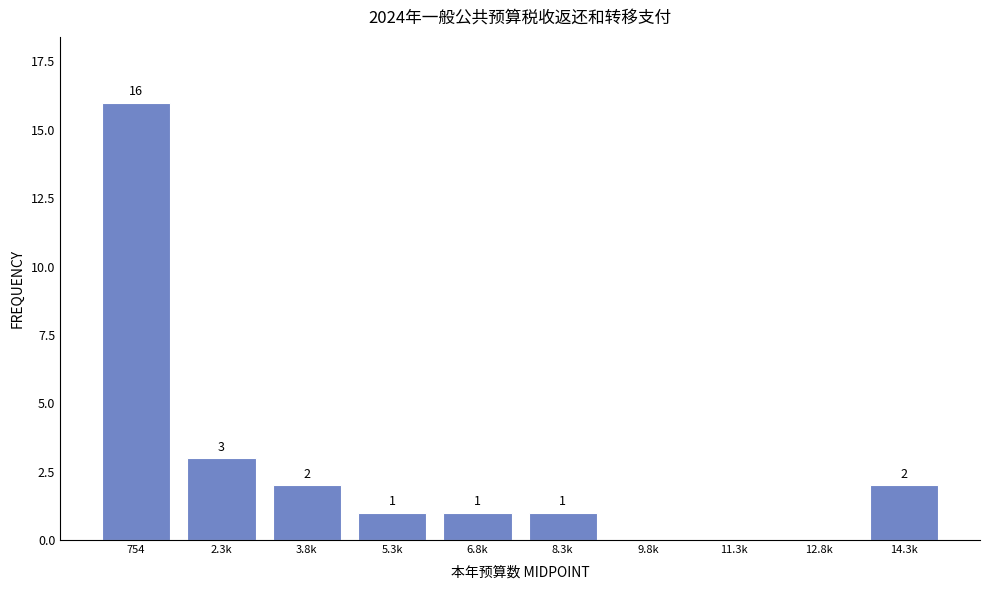

Reading left to right, extract all data points from this chart.

754=16	2.3k=3	3.8k=2	5.3k=1	6.8k=1	8.3k=1	9.8k=0	11.3k=0	12.8k=0	14.3k=2